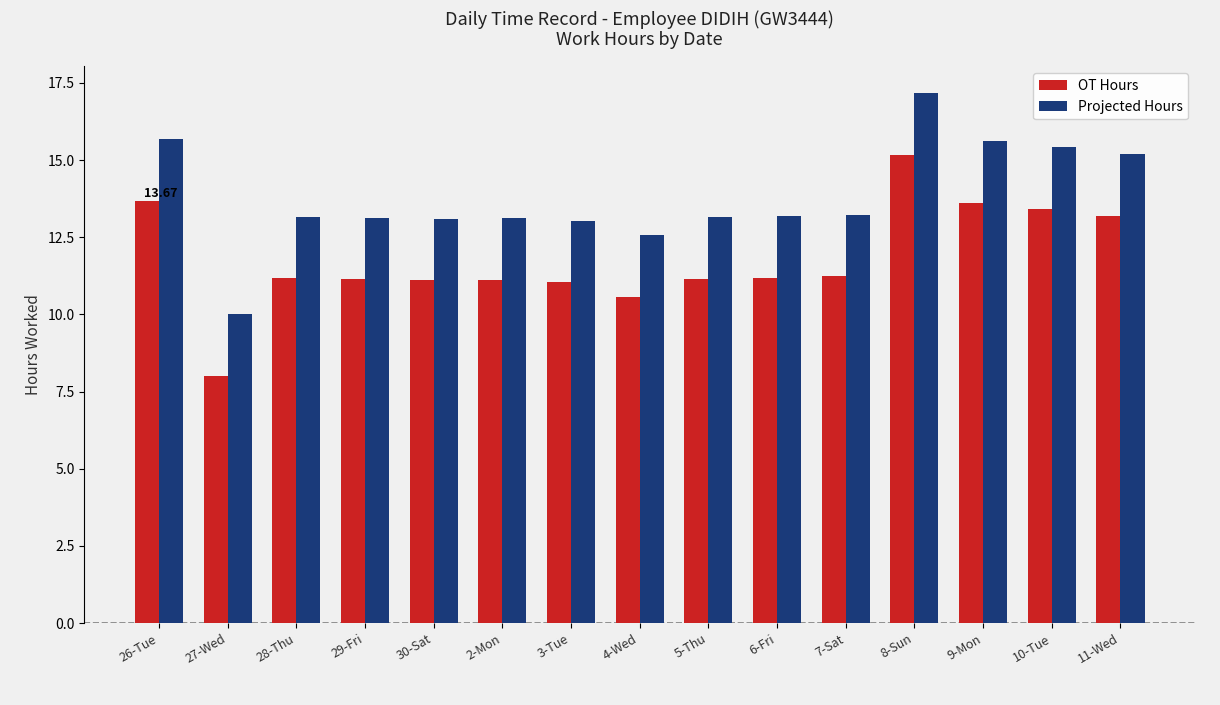

What is the difference between the highest and lowest values at 2-Mon?

2.0